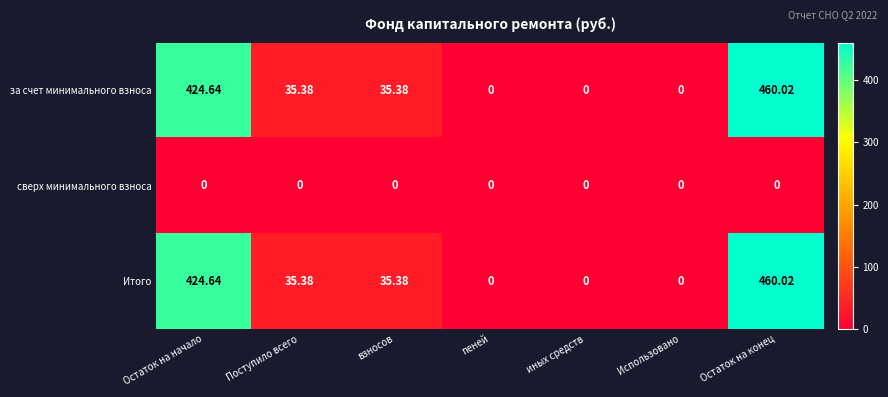

At which label does за счет минимального взноса reach its peak?

Остаток на конец